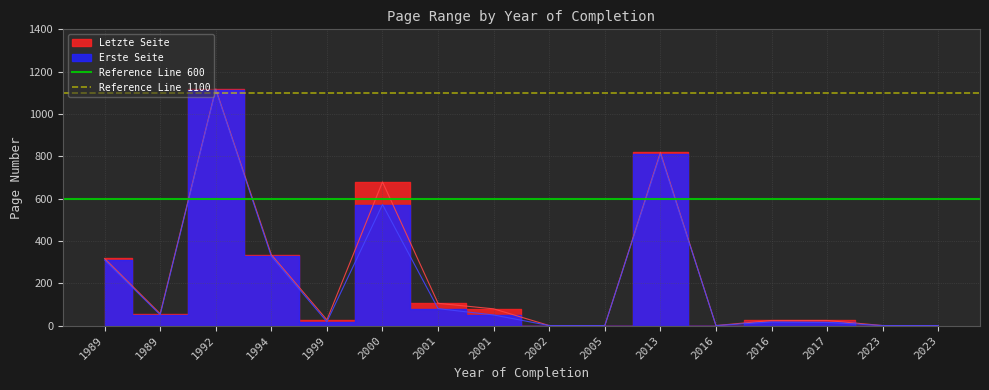

Which has a higher value, 1989 or 1989?

1989